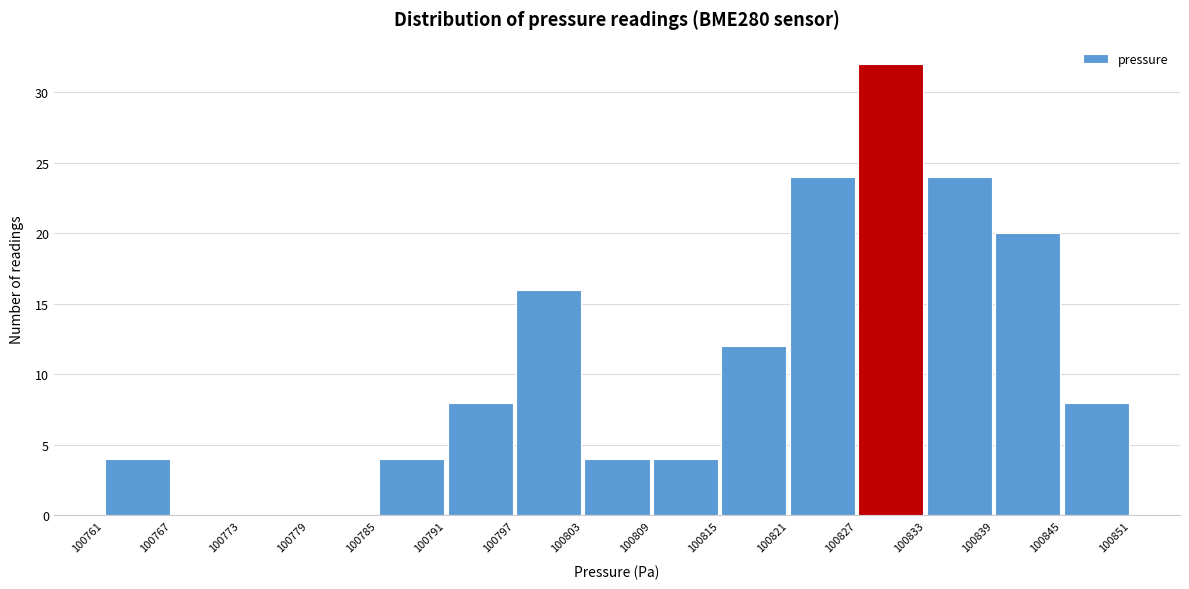

Which range on the x-axis has the tallest bar?

100827 to 100833